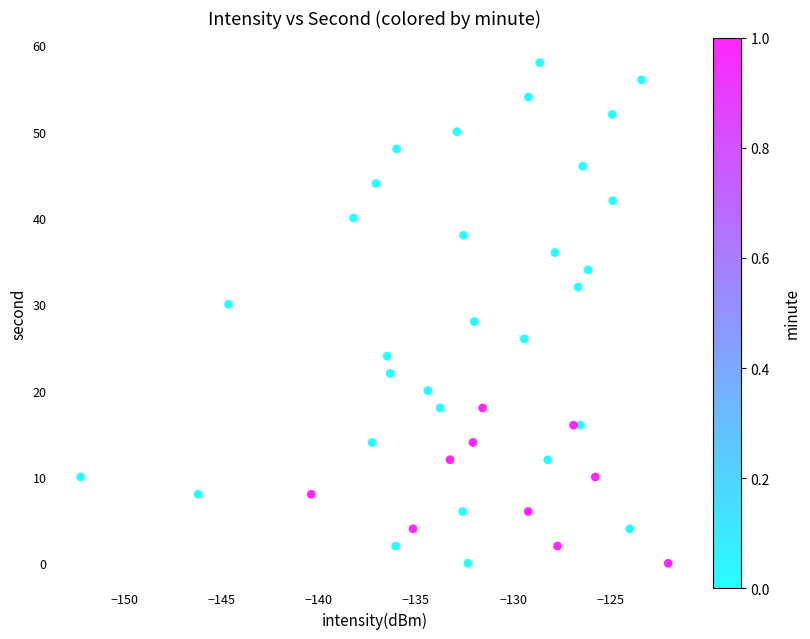

What is the range of Y values (max minus min)?

58